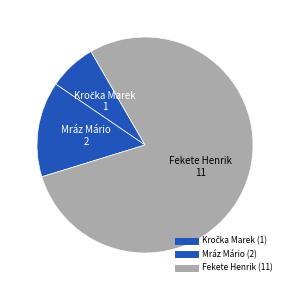

How many slices are in this pie chart?

3